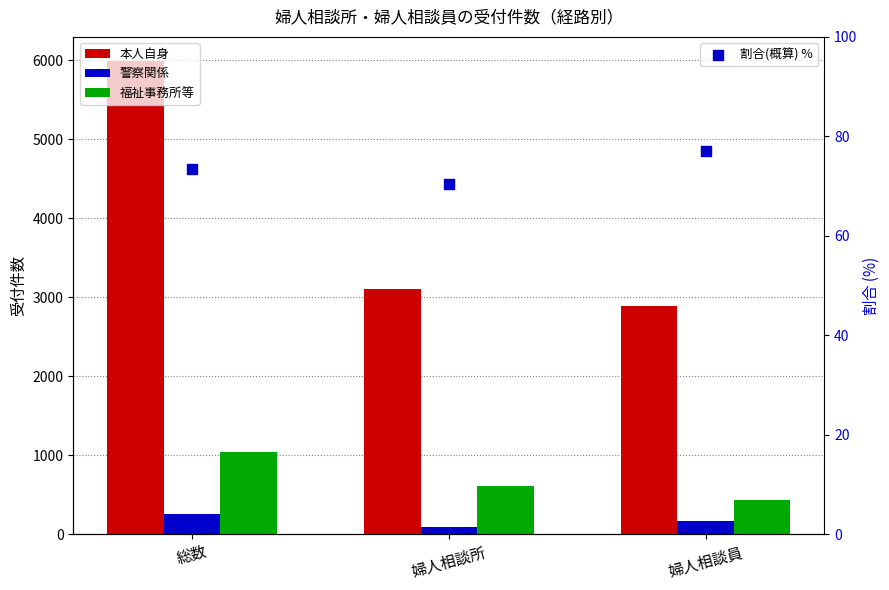

Which series contains the highest Y value?

本人自身